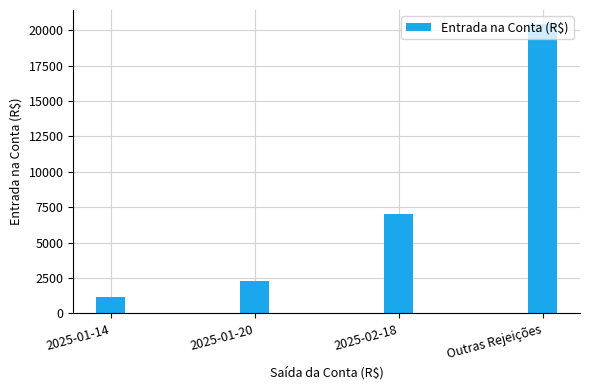

Is it true that the value at Outras Rejeições is 20400?

True